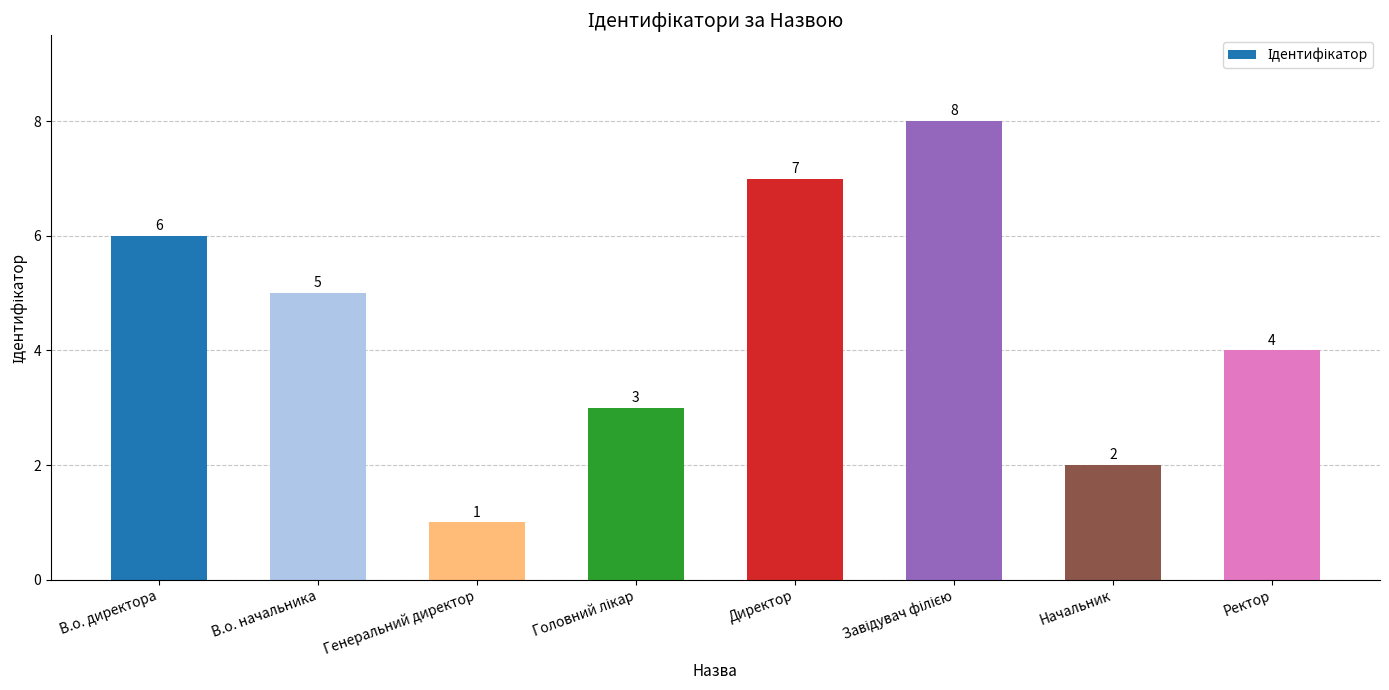

Does the chart contain stacked bars?

No